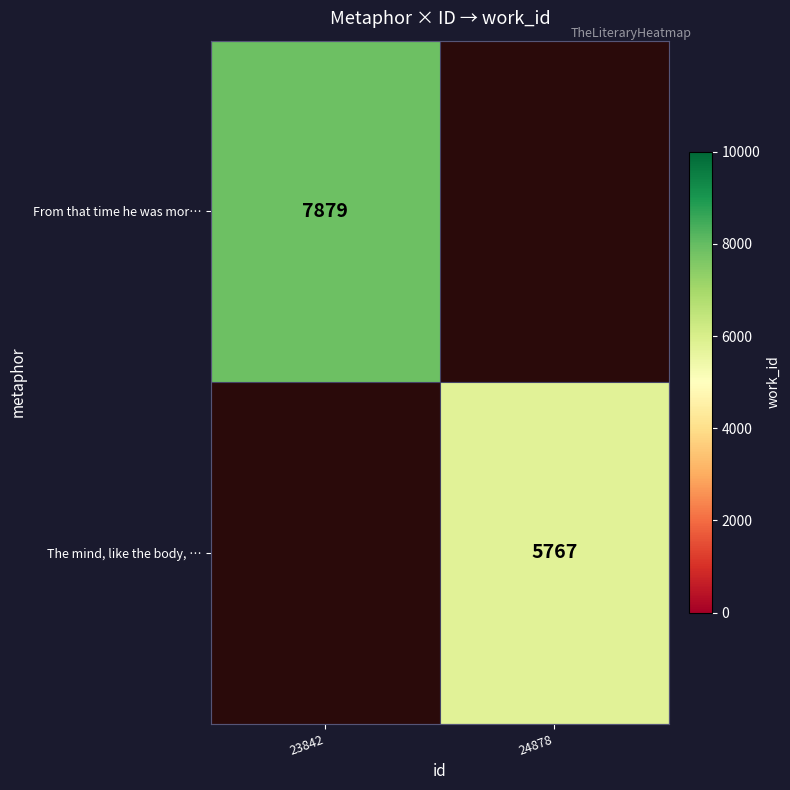

Is it true that The mind, like the body, … equals 10011 at 24878?

False